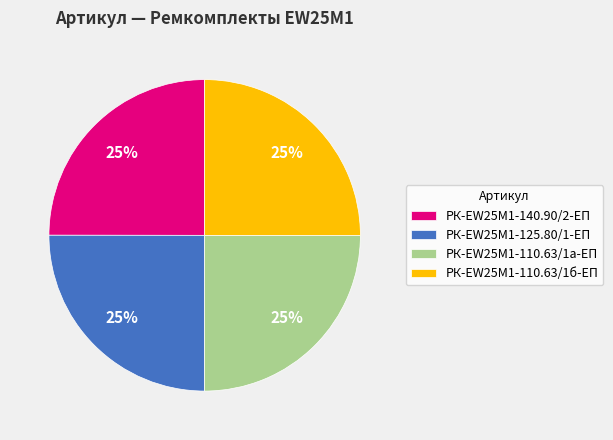

True or false: РК-EW25M1-110.63/1б-ЕП accounts for 25% of the total.

True